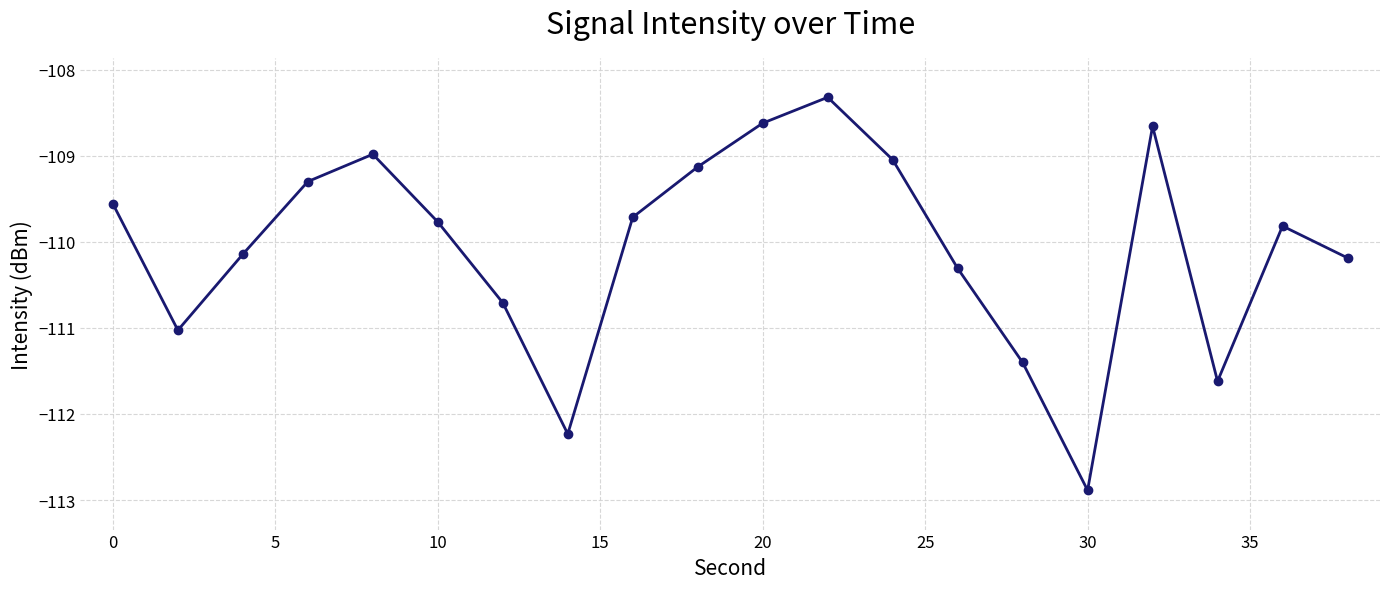

What is the value of the 14th point from the left?

-110.3